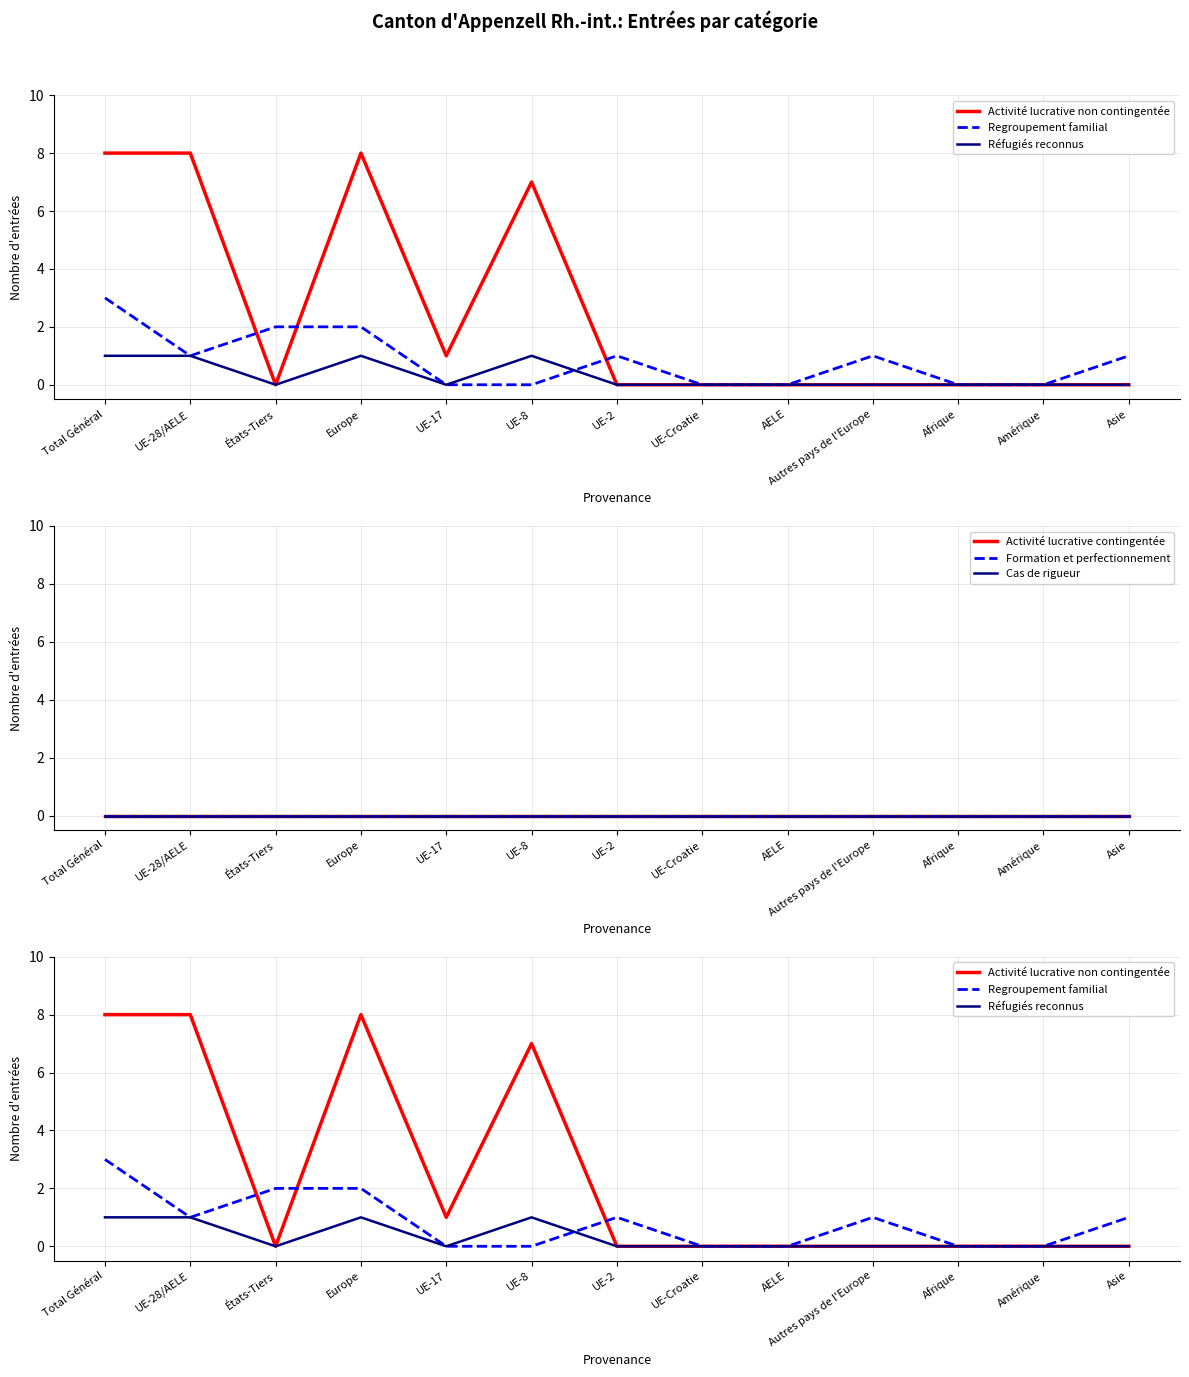

List the labels in order of Activité lucrative contingentée value, smallest first.

Total Général, UE-28/AELE, États-Tiers, Europe, UE-17, UE-8, UE-2, UE-Croatie, AELE, Autres pays de l'Europe, Afrique, Amérique, Asie